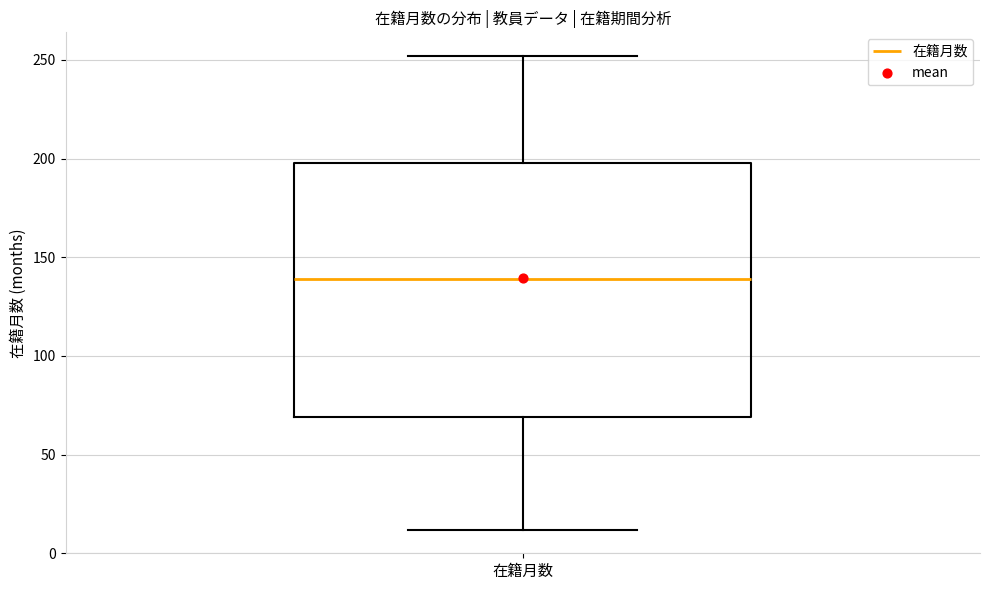

Read this box plot against the y-axis: the position of the median line, the range covered by the box, and the ends of both whiskers. The values are not printed on the chart, so give them approximately, as read against the axis.

median 140, box 70 to 200, whiskers 10 to 250